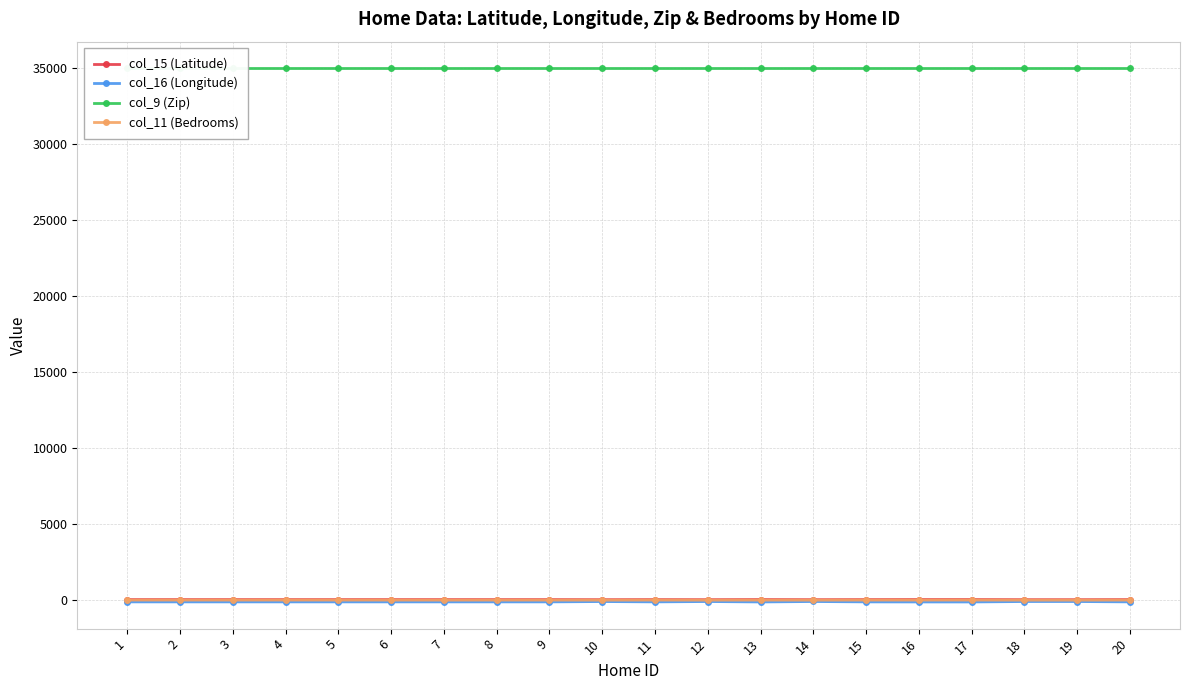

What is the total value across all series at 2?

34930.8